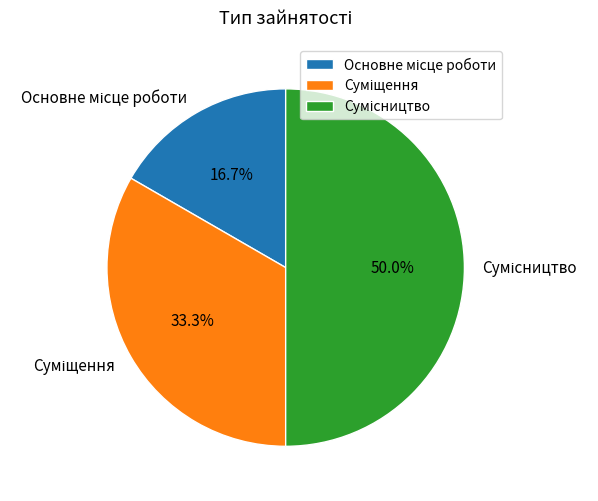

To the nearest percent, what is the difference between the largest and smallest slice percentages?

33%